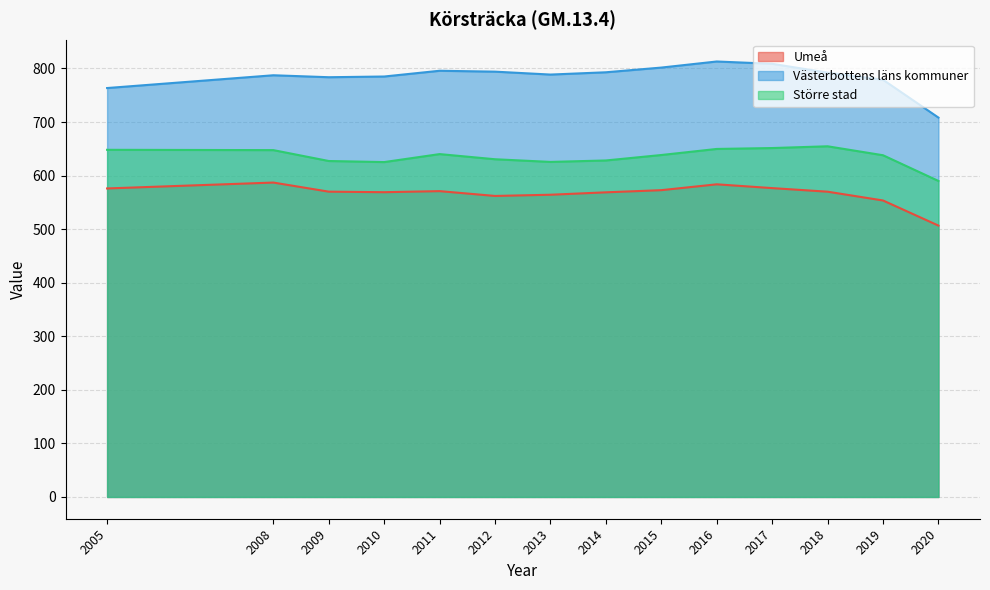

Reading left to right, list all the values displayed in this chart.

Umeå: 2005=576.0	2008=587.0	2009=570.0	2010=569.0	2011=571.0	2012=562.0	2013=564.3	2014=568.8	2015=572.8	2016=583.7	2017=576.6	2018=570.0	2019=553.5	2020=506.7
Västerbottens läns kommuner: 2005=763.5	2008=787.3	2009=783.7	2010=785.0	2011=795.7	2012=794.1	2013=788.6	2014=792.9	2015=801.7	2016=813.0	2017=808.7	2018=792.2	2019=778.9	2020=708.3
Större stad: 2005=648.1	2008=647.6	2009=627.2	2010=625.2	2011=640.1	2012=630.5	2013=625.6	2014=628.3	2015=638.4	2016=649.8	2017=651.4	2018=654.7	2019=638.0	2020=590.0